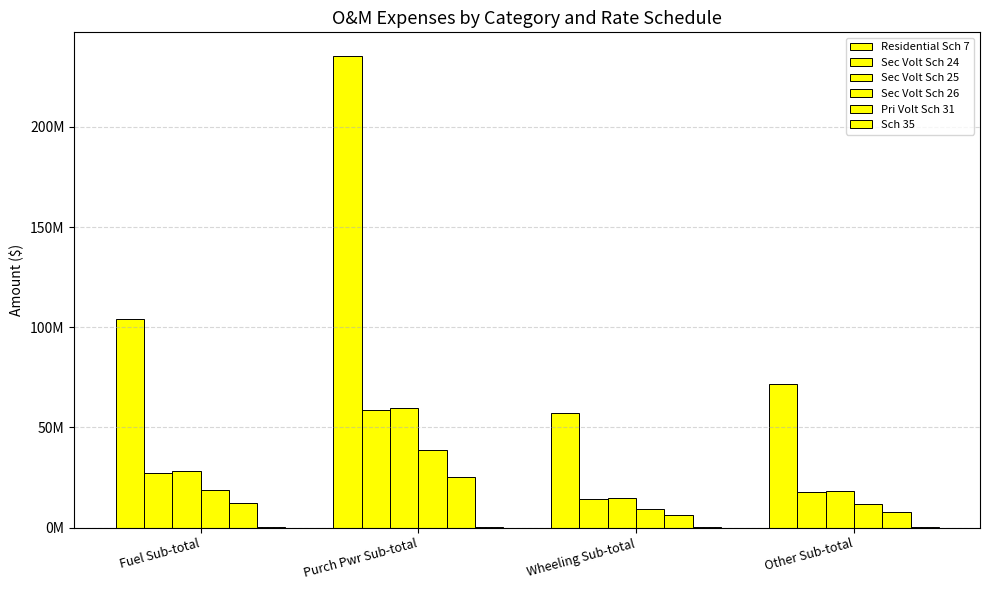

What is the value of the Sec Volt Sch 24 bar at the 1st from the left?

27357561.3